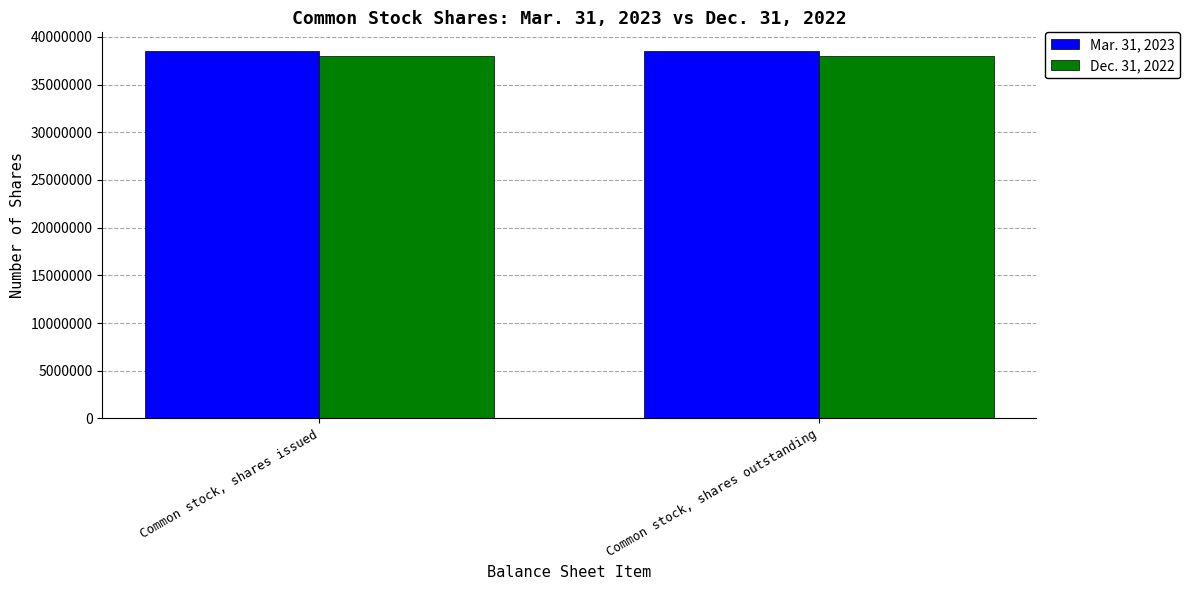

How many bars are there in total?

4